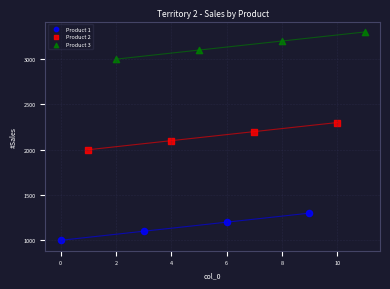

Which series contains the highest Y value?

Product 3